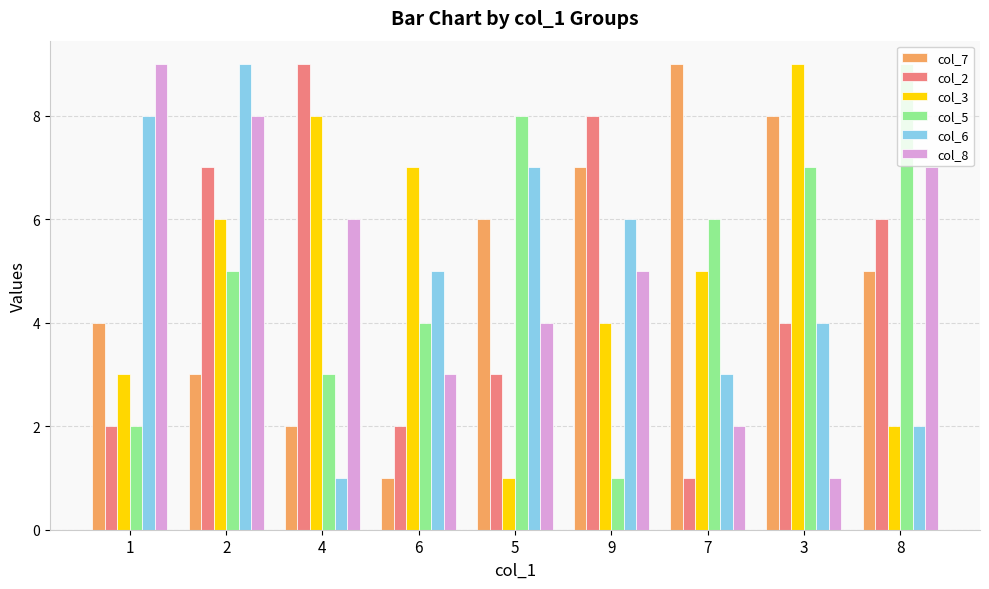

Count the number of categories in the chart.

9